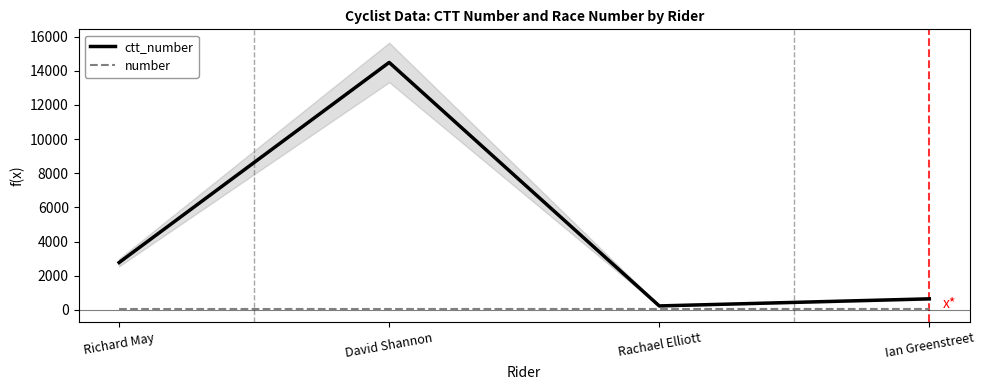

Is the value of ctt_number at David Shannon greater than the value of number at Ian Greenstreet?

Yes